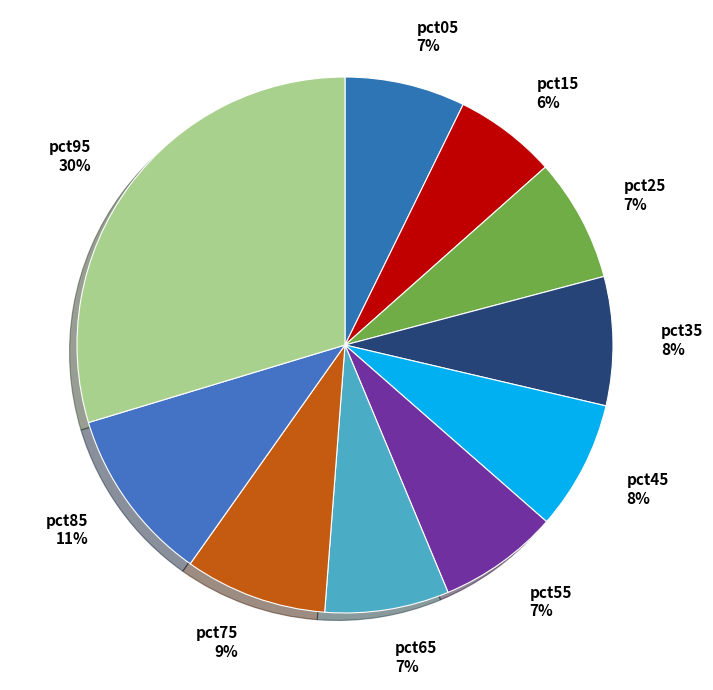

Between pct95 and pct55, which is larger?

pct95